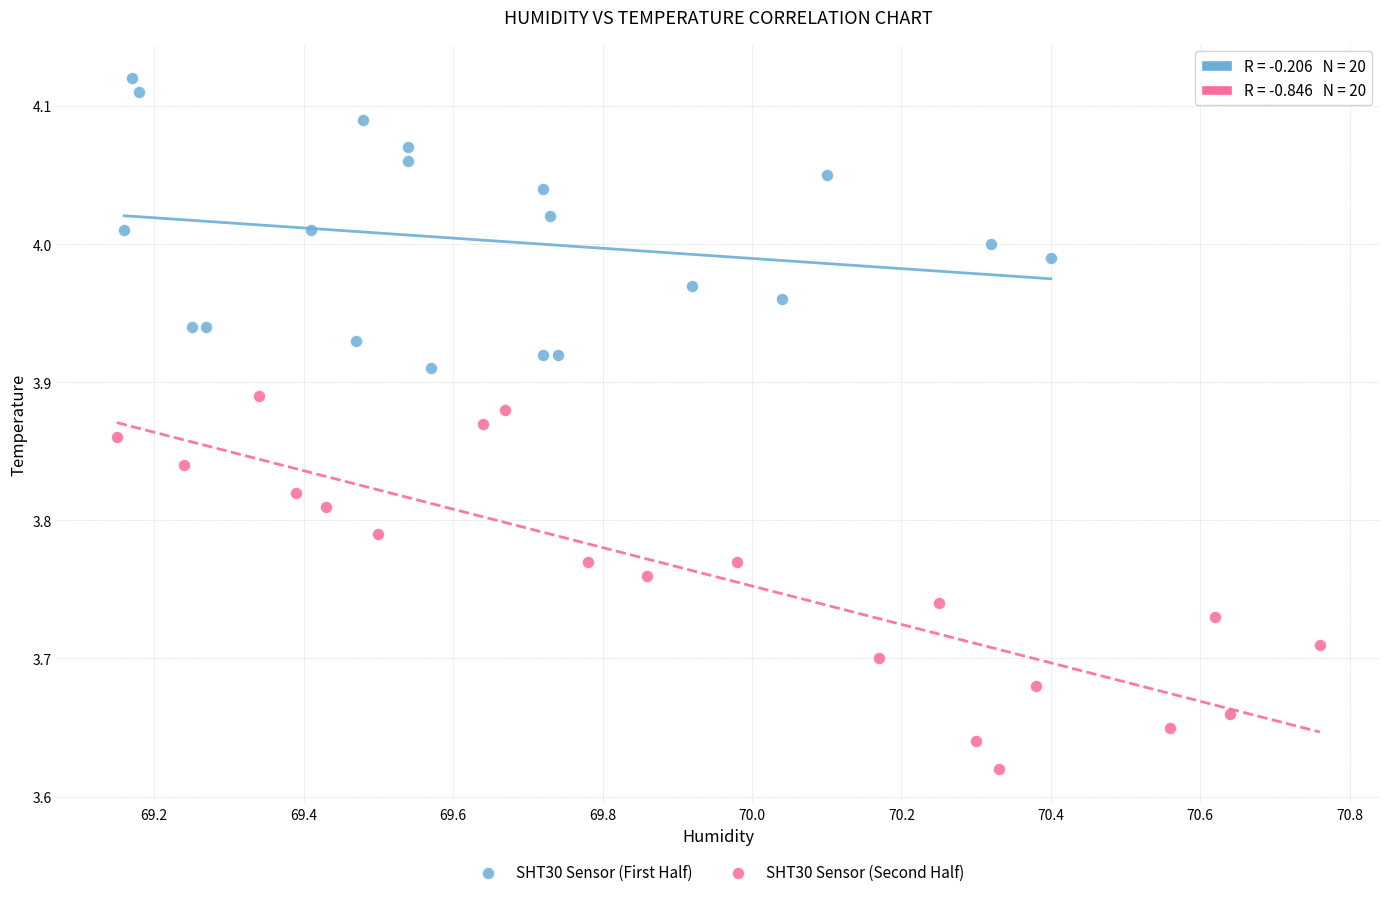

Which series has the widest spread of Y values?

SHT30 Sensor (Second Half)